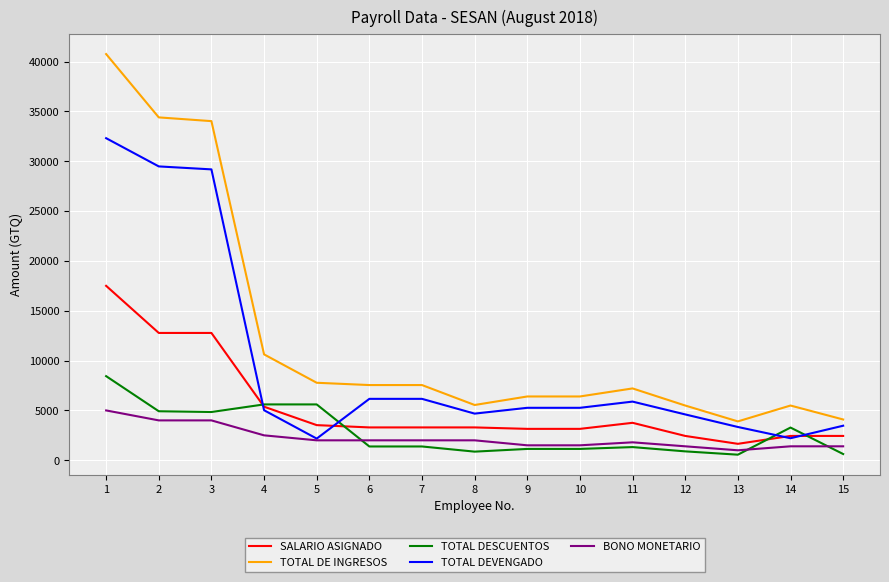

What is the difference between the second highest and second lowest values in the BONO MONETARIO series?

2600.0